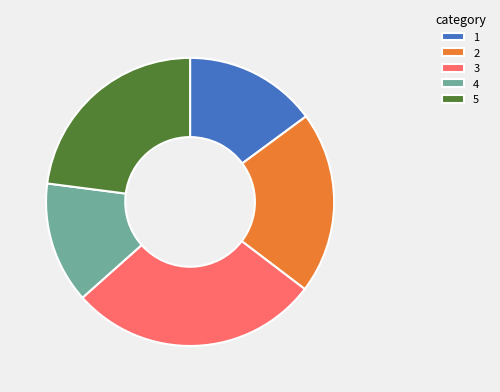

True or false: 4 accounts for 8% of the total.

False